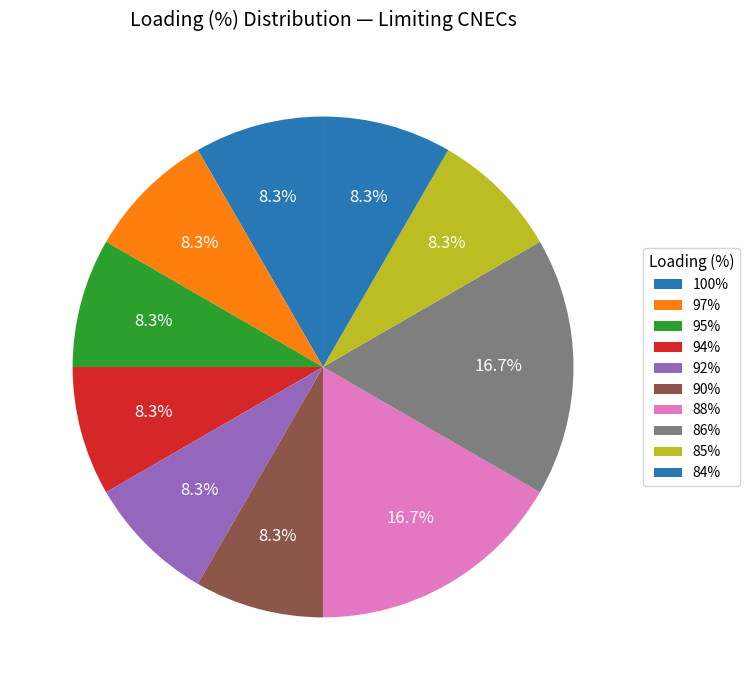

How many slices are in this pie chart?

10